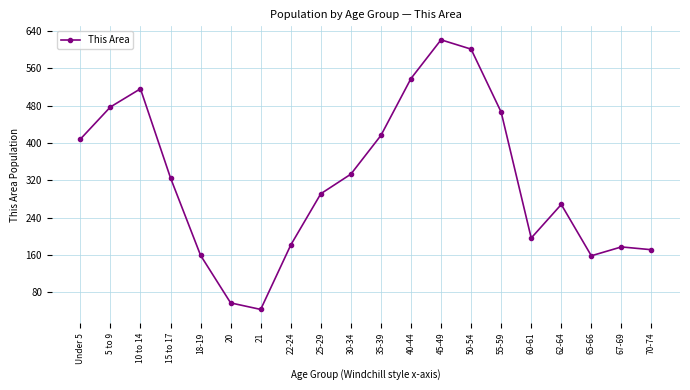

What is the average value?

320